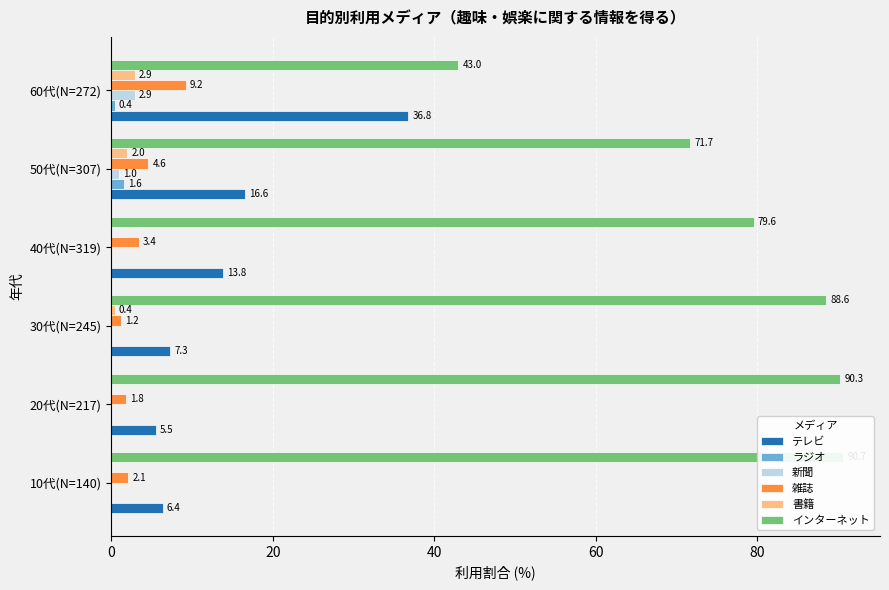

Between 50代(N=307) and 60代(N=272), which series saw the biggest shift?

インターネット